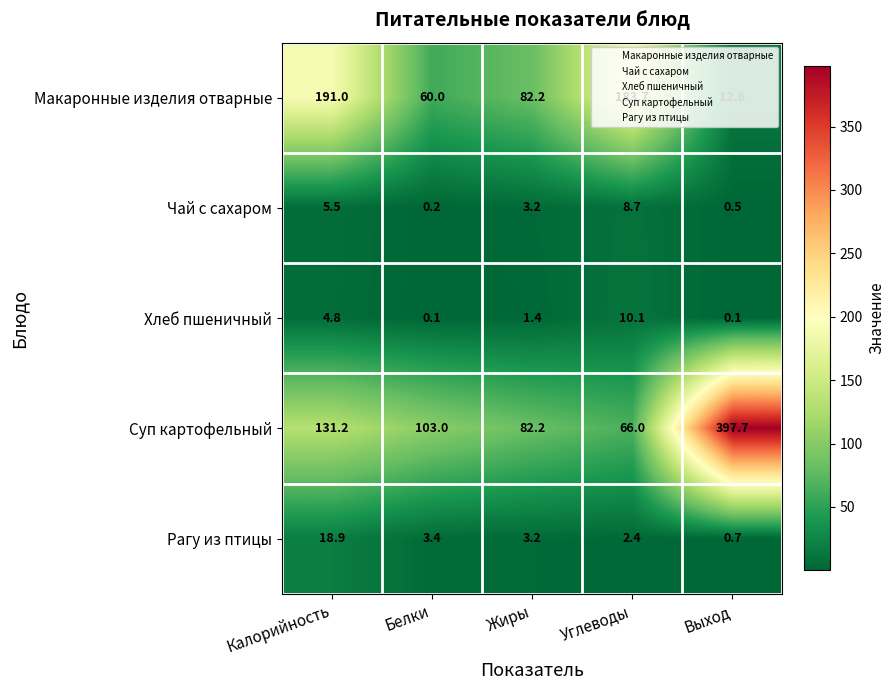

Between Белки and Выход, which series saw the biggest shift?

Суп картофельный